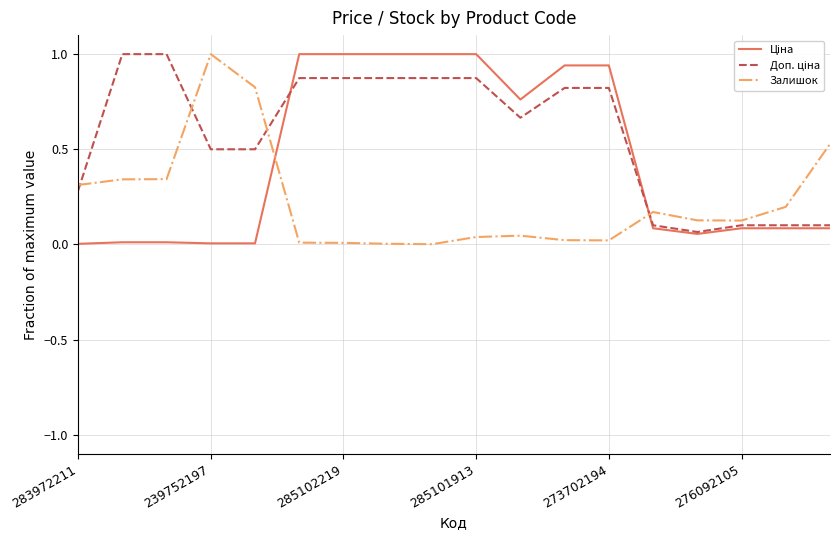

Does the chart display data point markers on the line(s)?

No